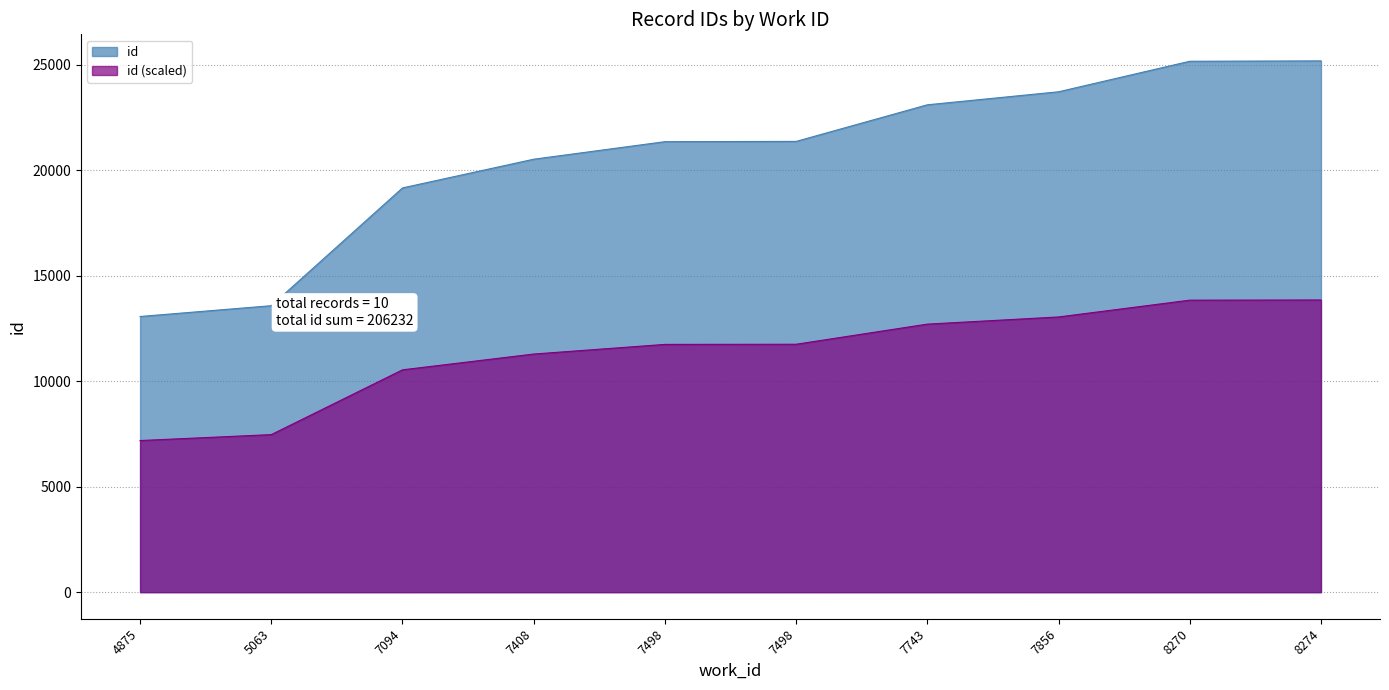

True or false: there are more than 1 points higher than both neighbors.

False